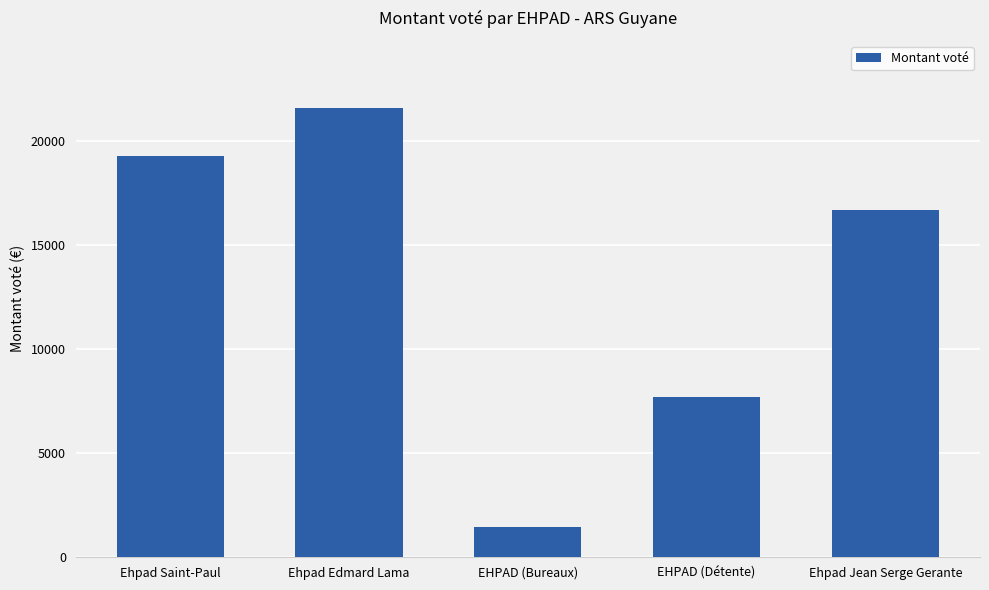

What is the greatest value displayed?

21593.0